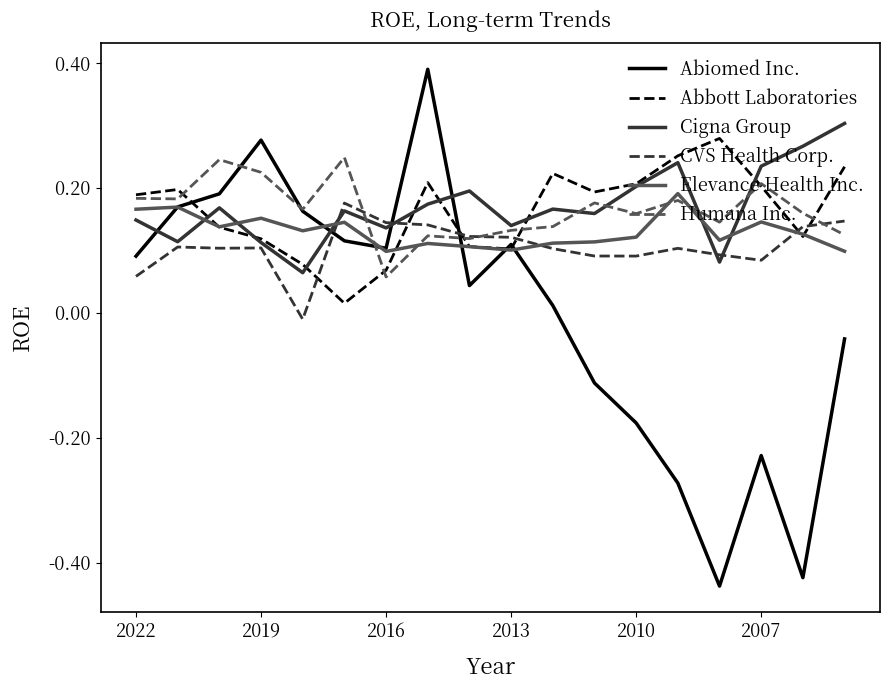

True or false: Cigna Group and Elevance Health Inc. cross at least once.

True